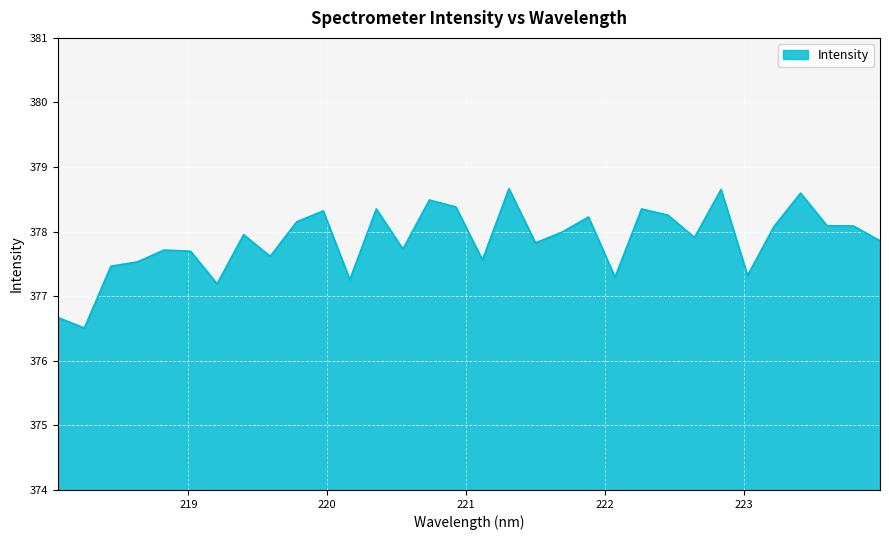

What is the greatest value displayed?

378.7